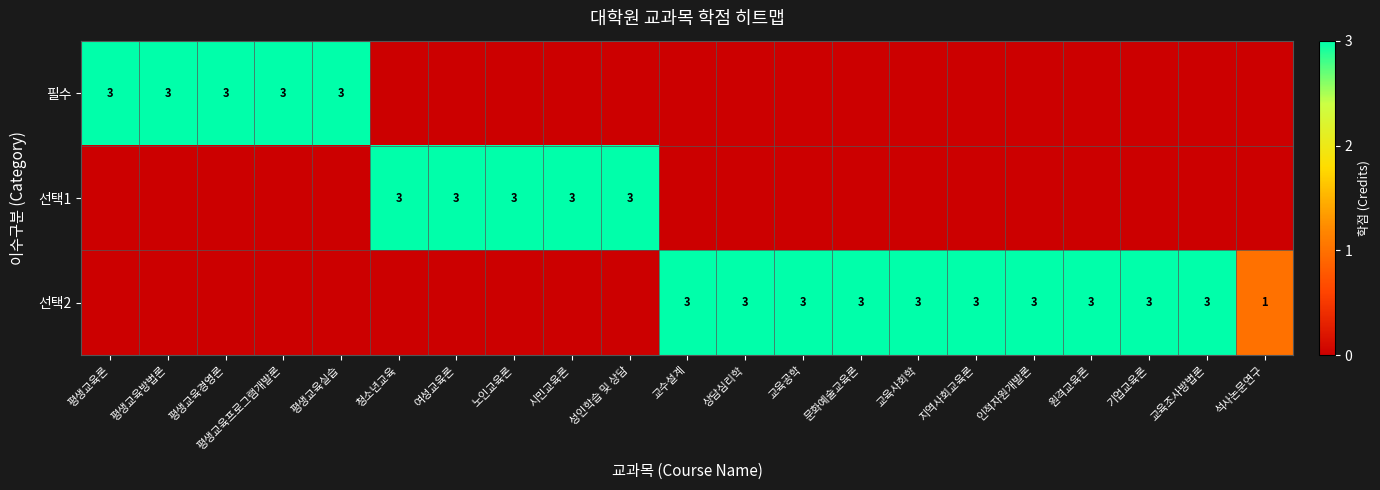

Is it true that 선택2 equals 3 at 교육공학?

True